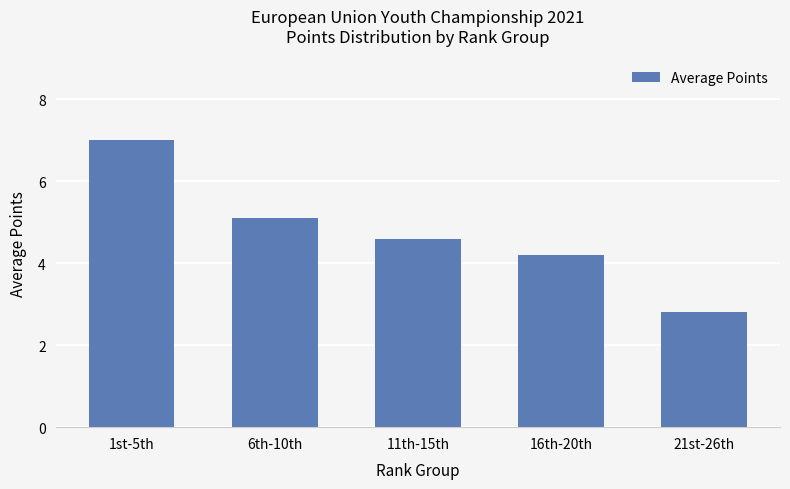

Where does the data first go above 4?

1st-5th